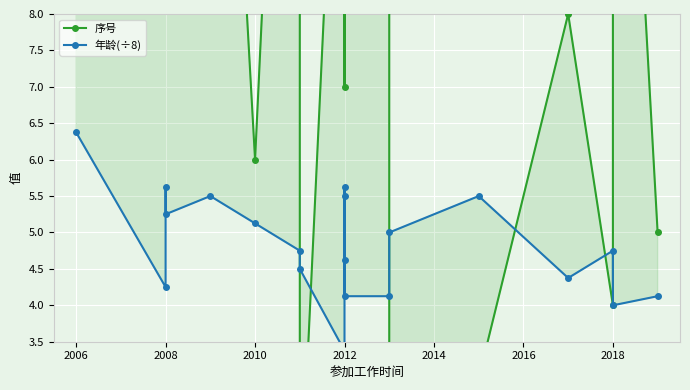

What is the approximate value of 序号 at 2012?

18.0